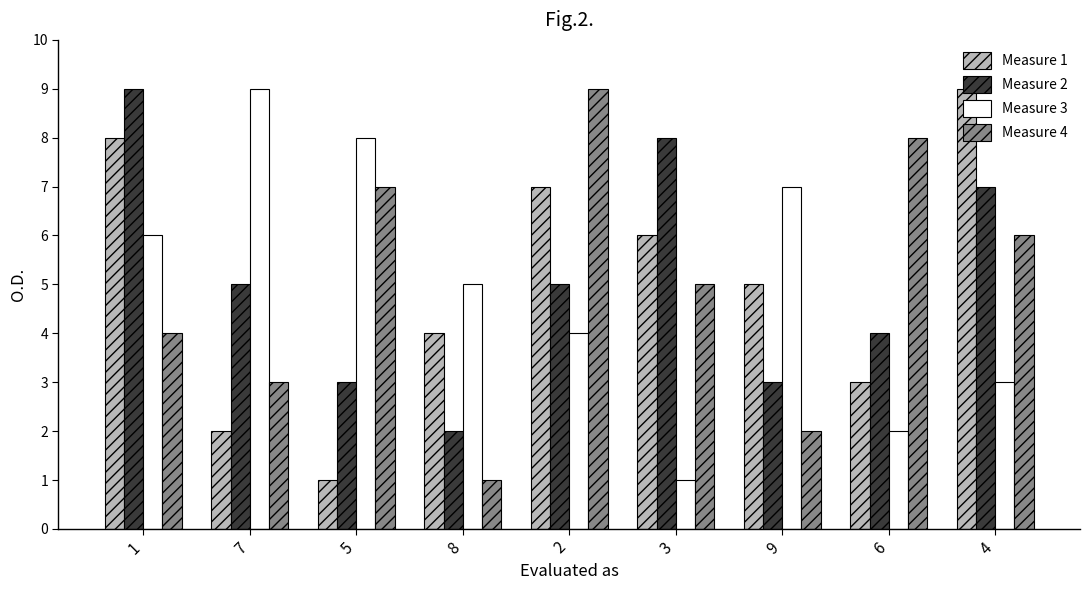

How many bars are there in each group?

4